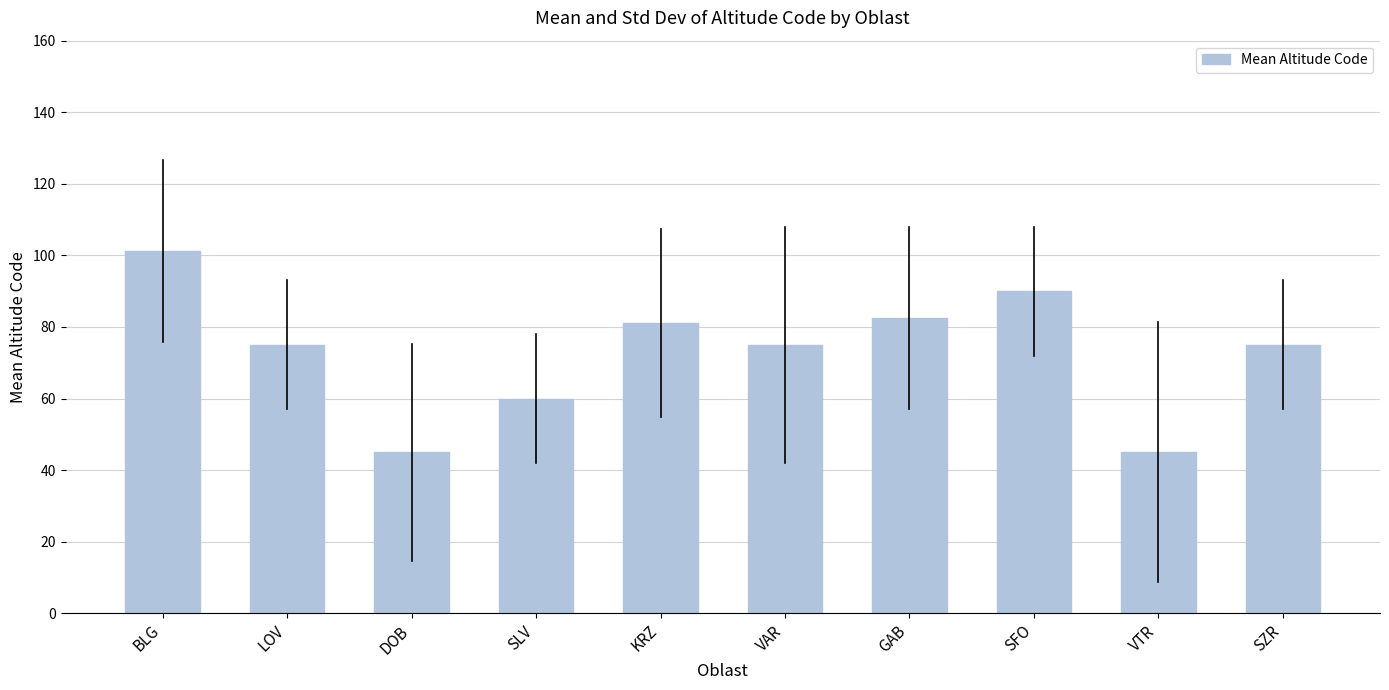

Which label corresponds to the largest value in the chart?

BLG